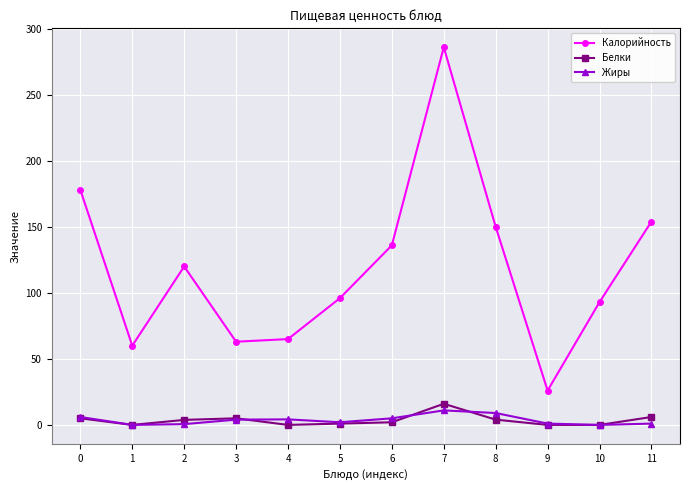

Which category has the highest value in the Калорийность series?

7